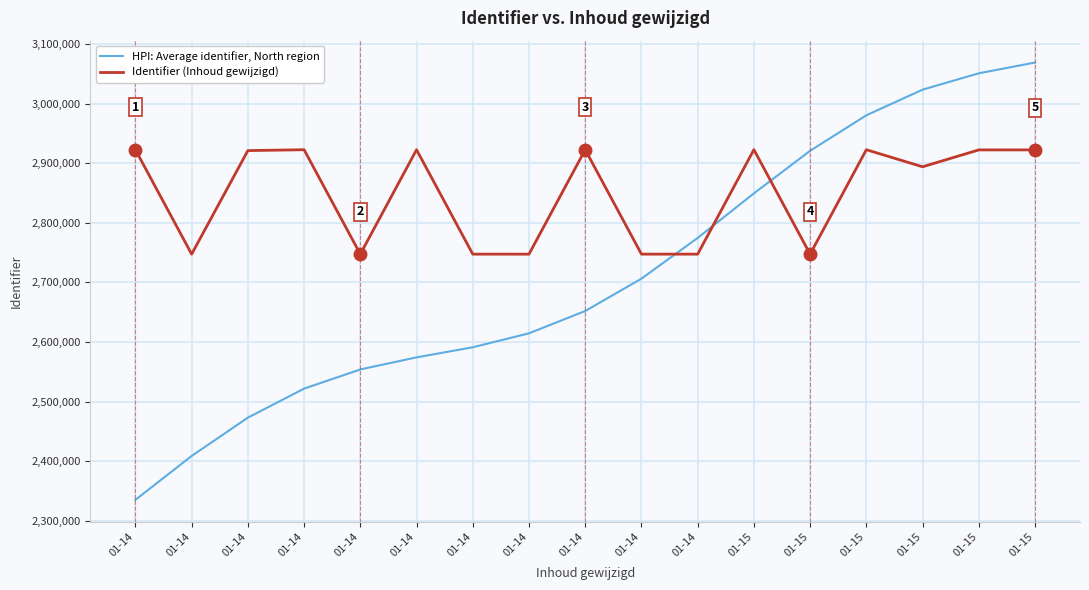

True or false: HPI: Average identifier, North region has a value of 2574323.5 at 01-14.

True